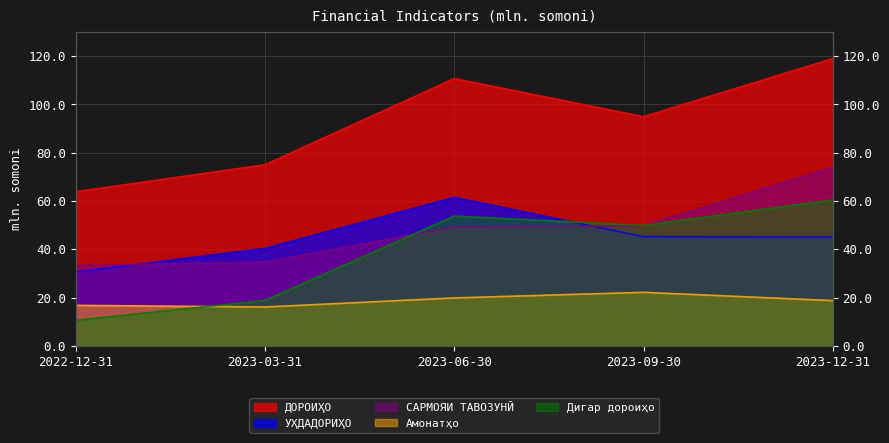

Where does the Амонатҳо series first go above 18?

2023-06-30